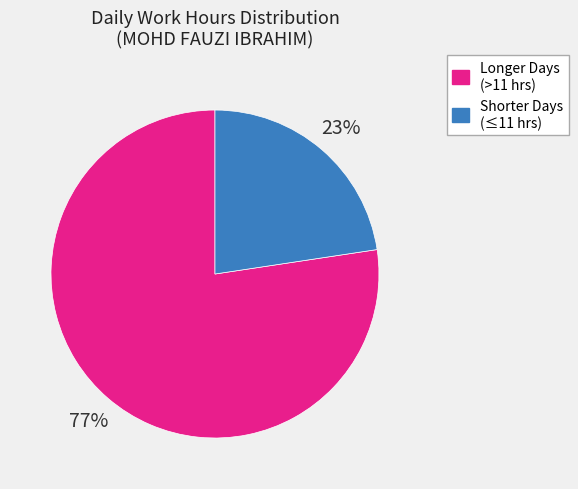

Do Shorter Days (≤11 hrs) and Longer Days (>11 hrs) together represent more than half of the pie?

Yes